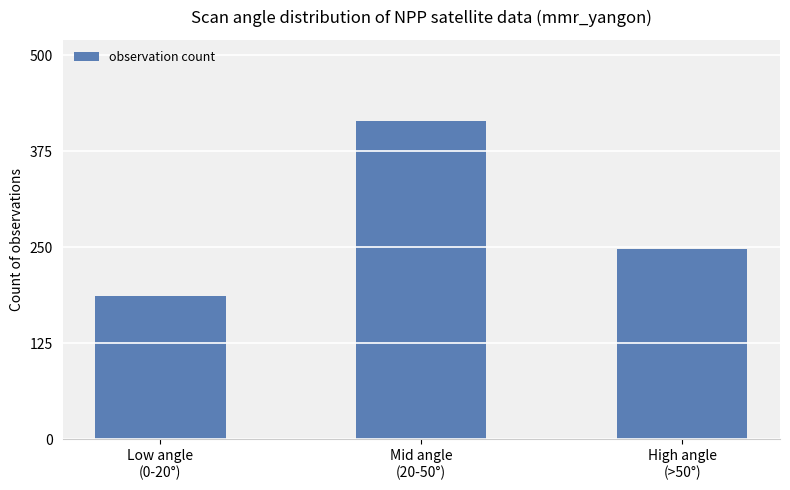

Are the bars grouped side by side (vs. stacked)?

No